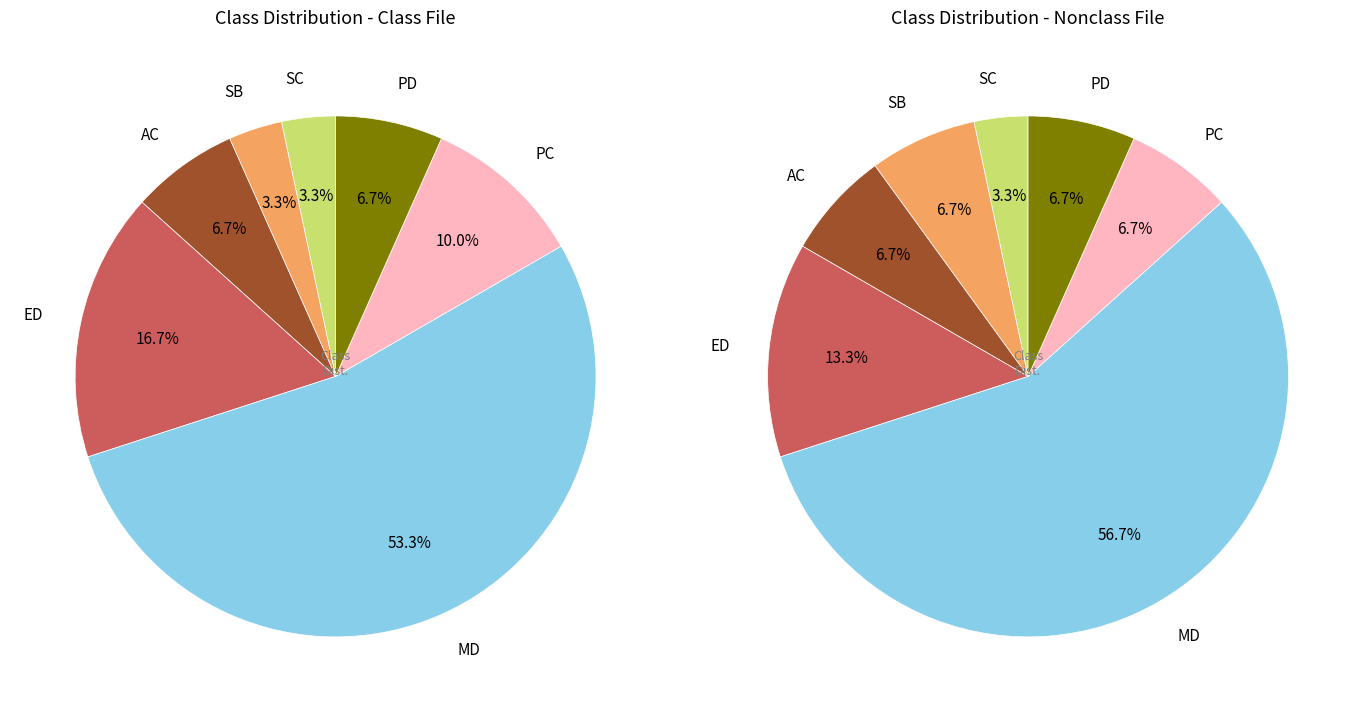

How many slices are in this pie chart?

7